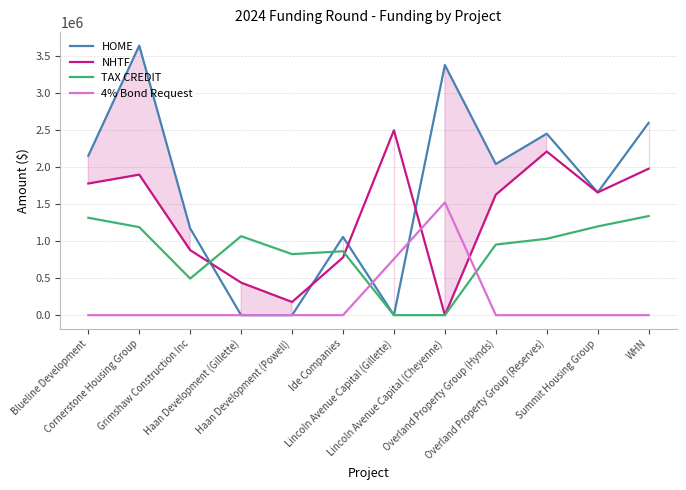

Reading right to left, transcribe all the data shown in this chart.

HOME: 2600000	1659543	2453900	2043680	3381828	0	1058000	0	0	1172938	3645000	2155000
NHTF: 1980000	1659543	2212724	1629493	0	2500000	780000	178000	440000	879014	1900000	1780000
TAX CREDIT: 1340000	1200000	1032900	954460	0	0	863761	825565	1067537	494640	1190000	1316874
4% Bond Request: 0	0	0	0	1524143	760222	0	0	0	0	0	0